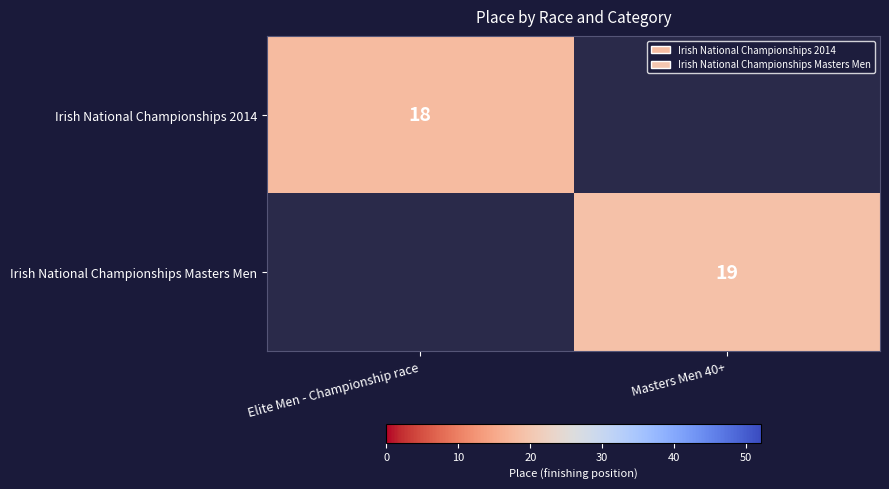

The value of Irish National Championships Masters Men at Masters Men 40+ is 19. True or false?

True